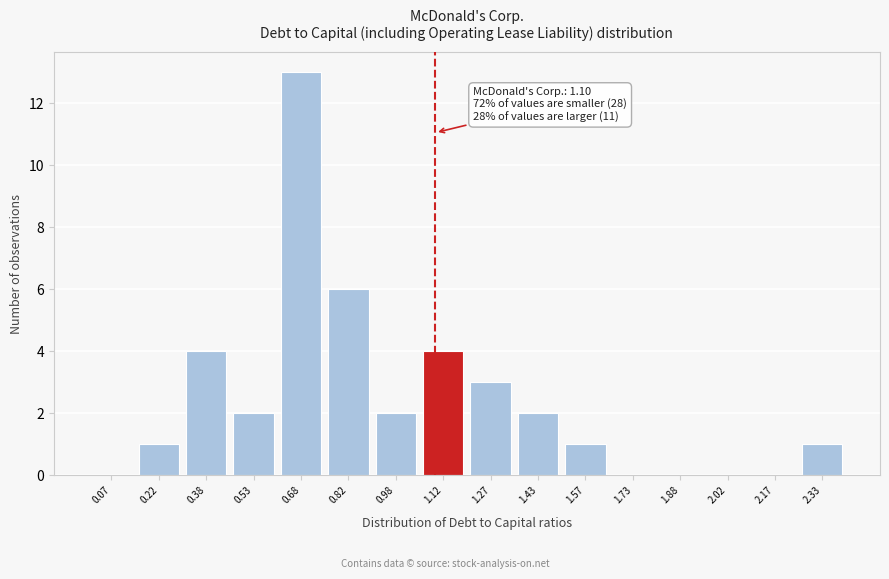

Which range on the x-axis has the tallest bar?

0.60 to 0.75